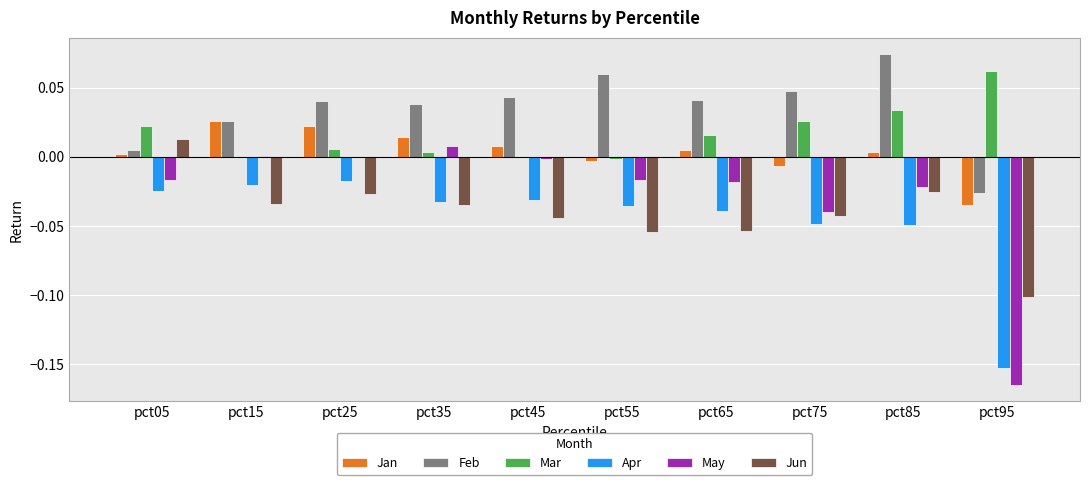

Count the number of data series in this chart.

6